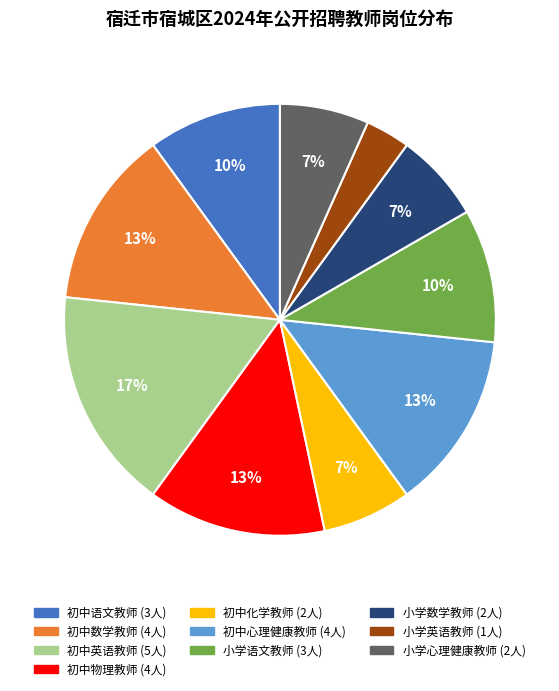

To the nearest percent, what is the average slice percentage?

10%